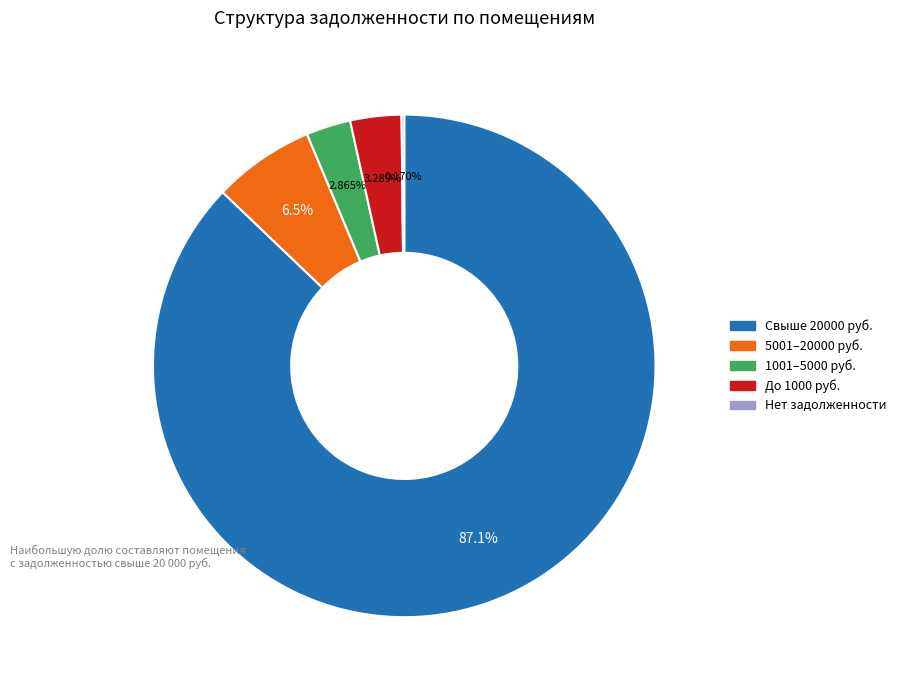

Is there any slice that represents more than half of the pie?

Yes